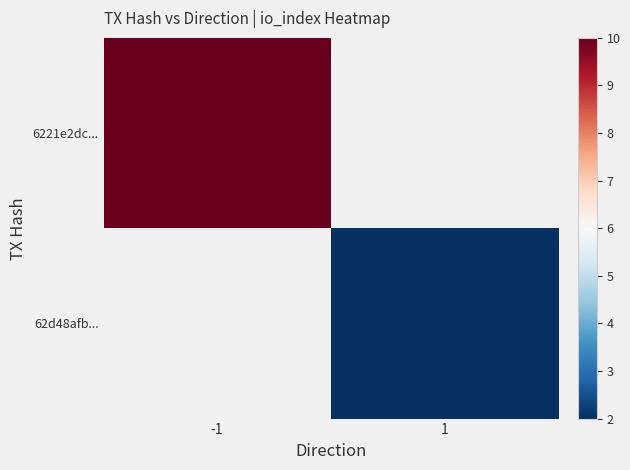

What is the lowest value of the 6221e2dc... series?

10.0